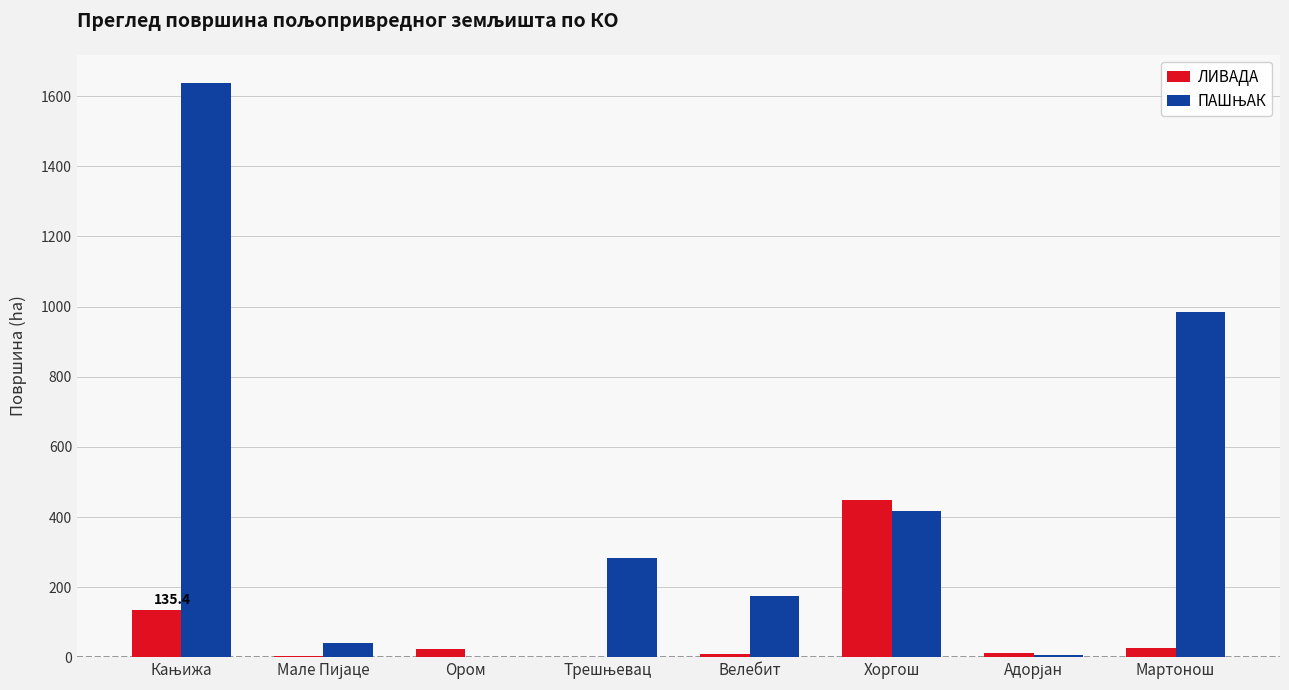

Is it true that ЛИВАДА equals 448.9 at Хоргош?

True